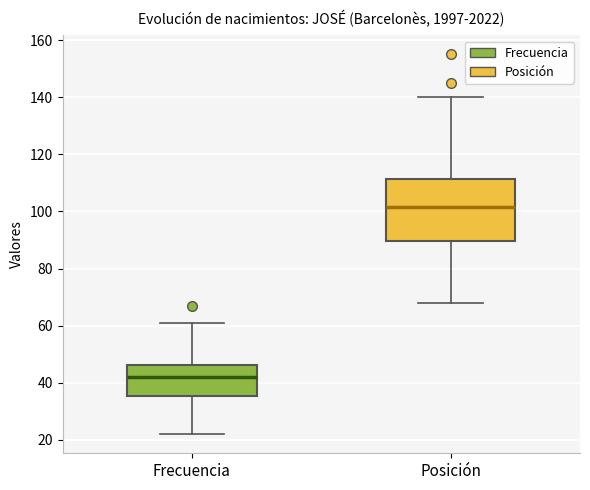

Which box is the tallest, from its lower edge to its upper edge?

Posición